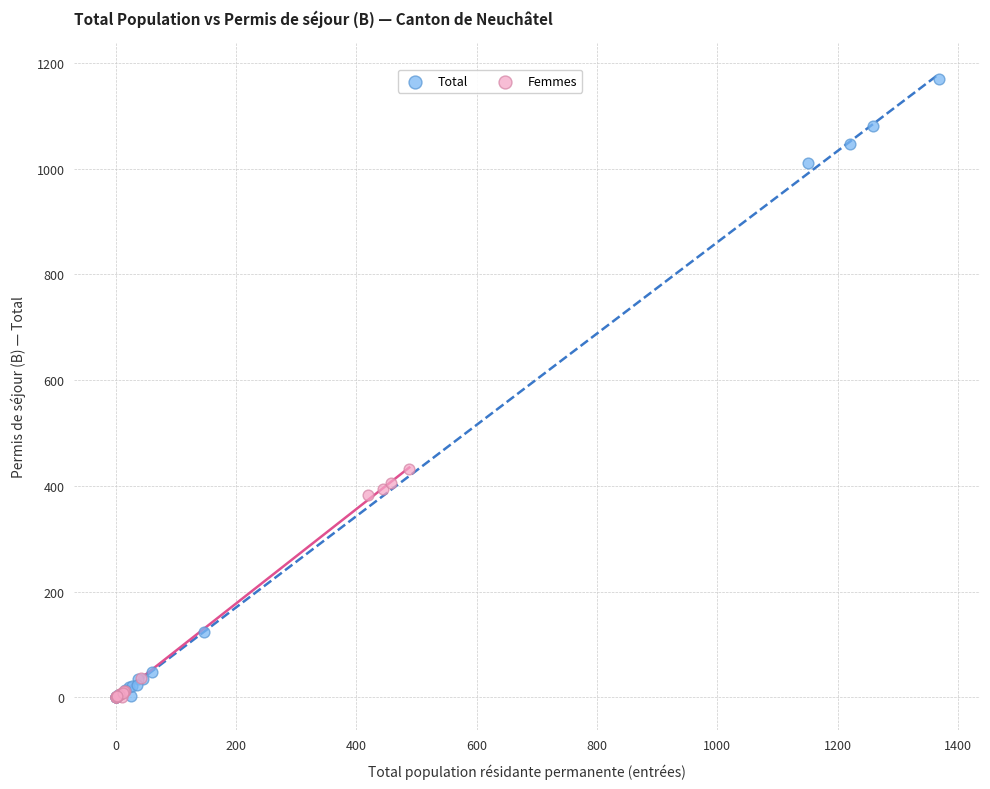

Which series has the widest spread of Y values?

Total